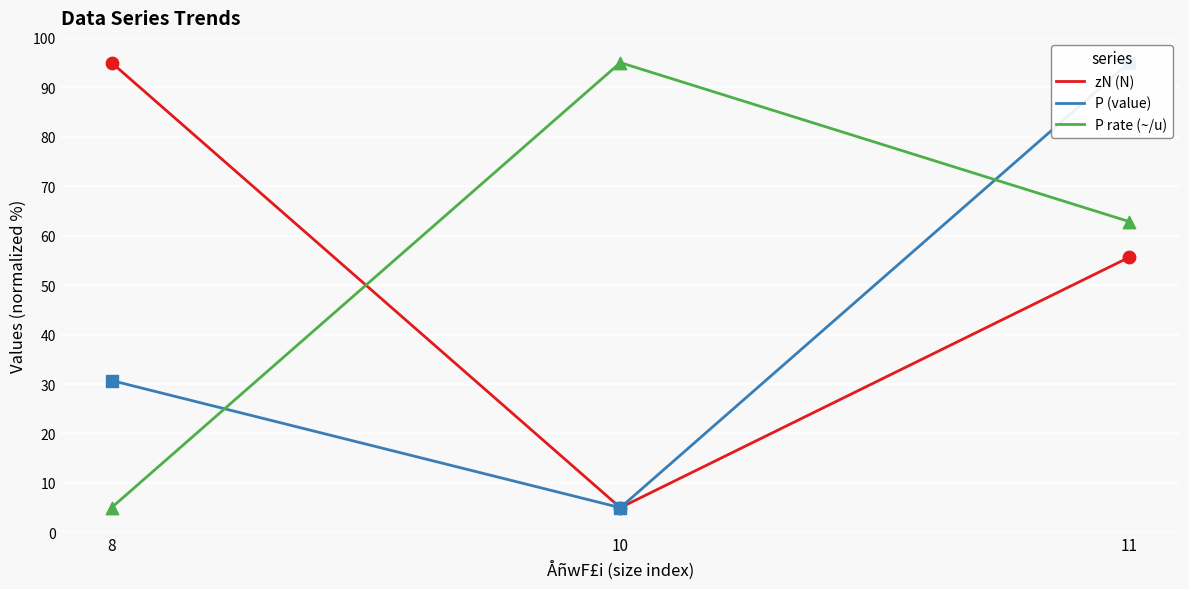

Which series has the widest spread of Y values?

zN (N)